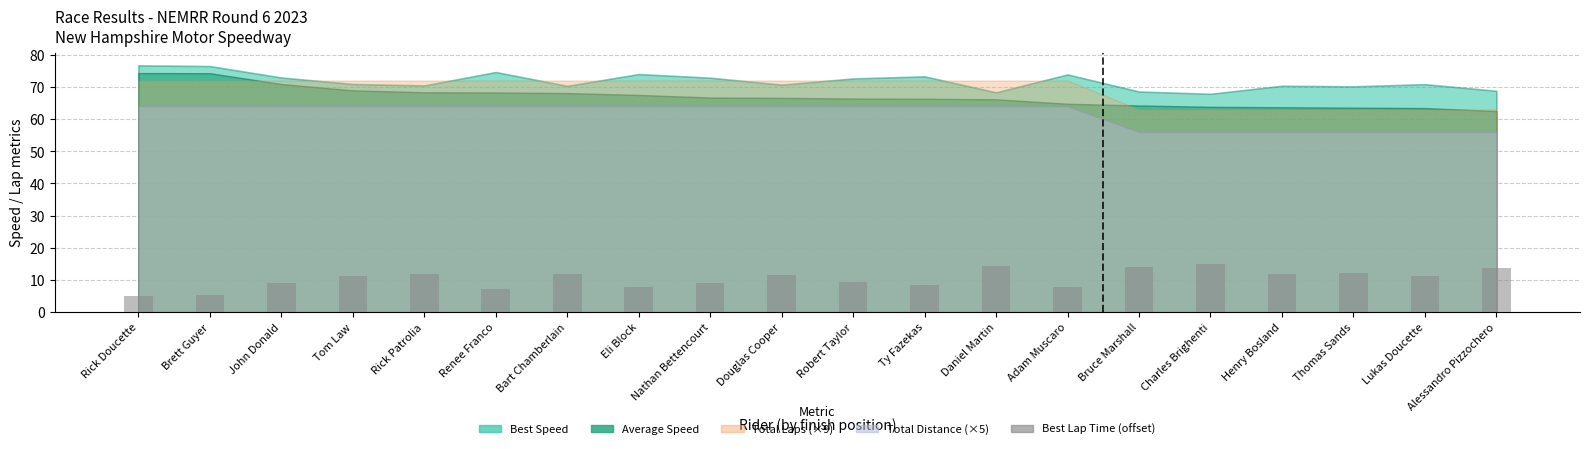

What is the ratio of the value at Ty Fazekas to the value at John Donald?

1.0